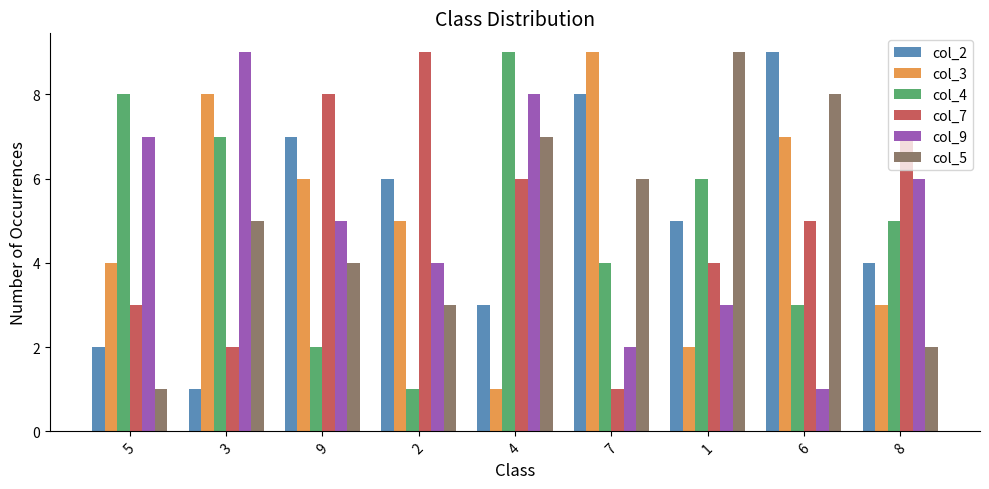

At which label does col_2 reach its peak?

6